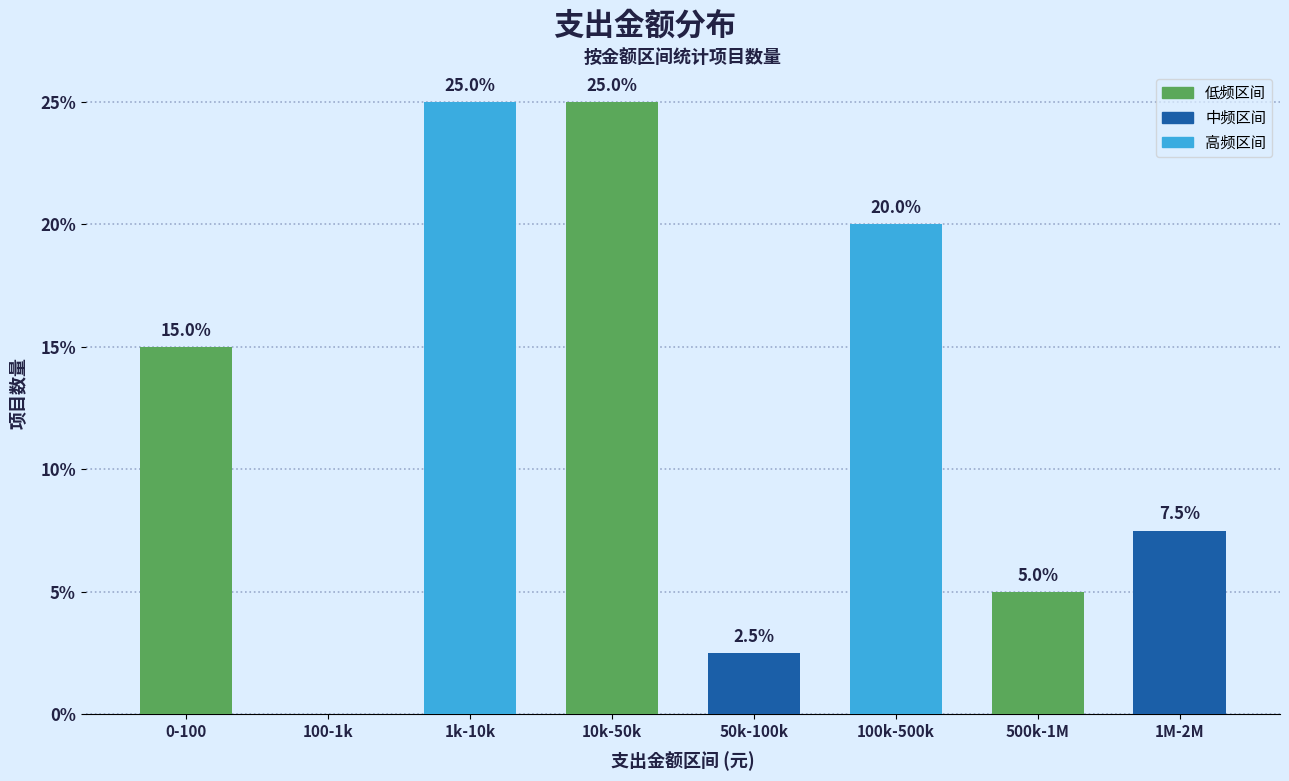

Reading left to right, what are all the values shown in this chart?

0-100=15.0	100-1k=0.0	1k-10k=25.0	10k-50k=25.0	50k-100k=2.5	100k-500k=20.0	500k-1M=5.0	1M-2M=7.5